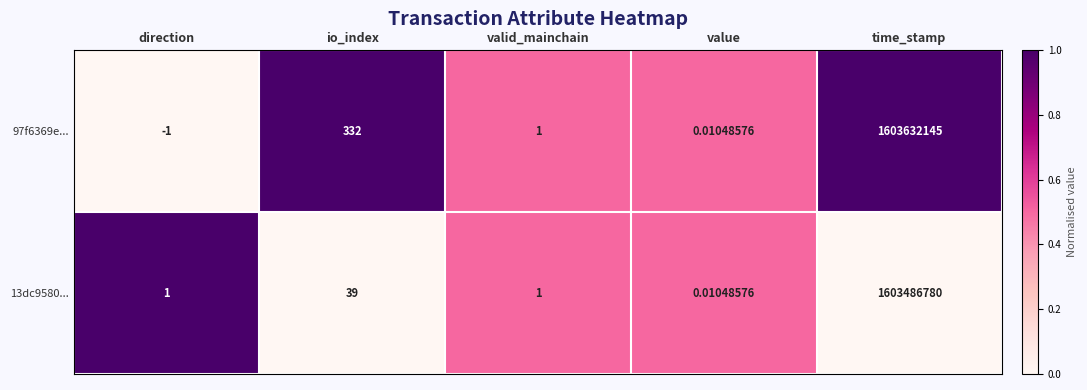

Rank the series by their maximum value, from highest to lowest.

97f6369e..., 13dc9580...